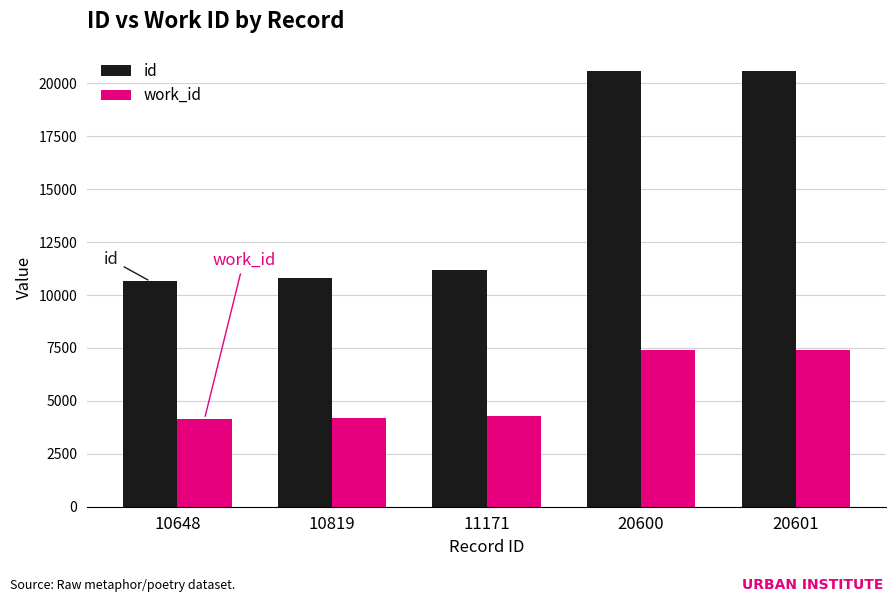

What is the smallest value displayed?

4141